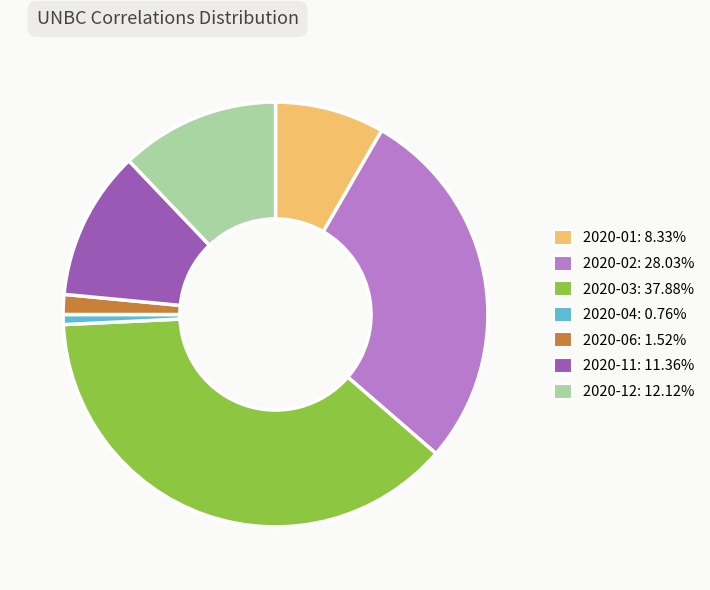

Between 2020-12 and 2020-02, which is larger?

2020-02